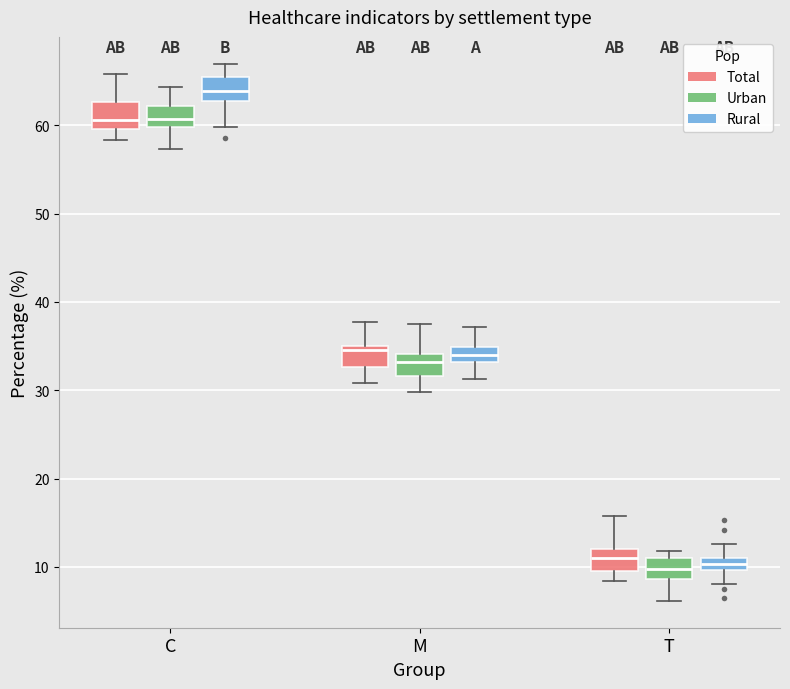

Where is the upper edge of the box for C (Total) on the y-axis? The values are not printed on the chart, so give them approximately, as read against the axis.

63